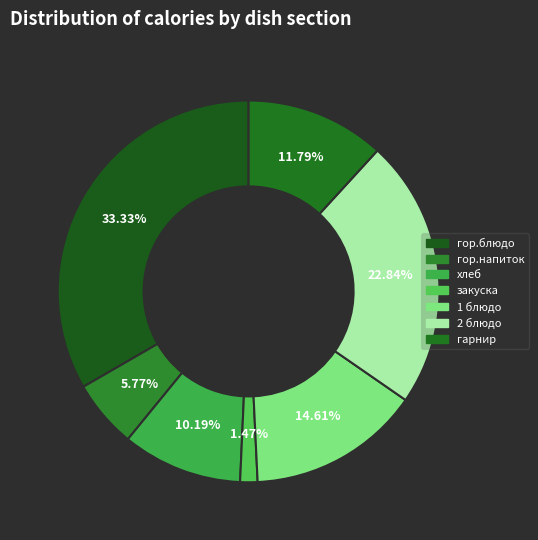

What is the change in value from закуска to гарнир?

+105.6